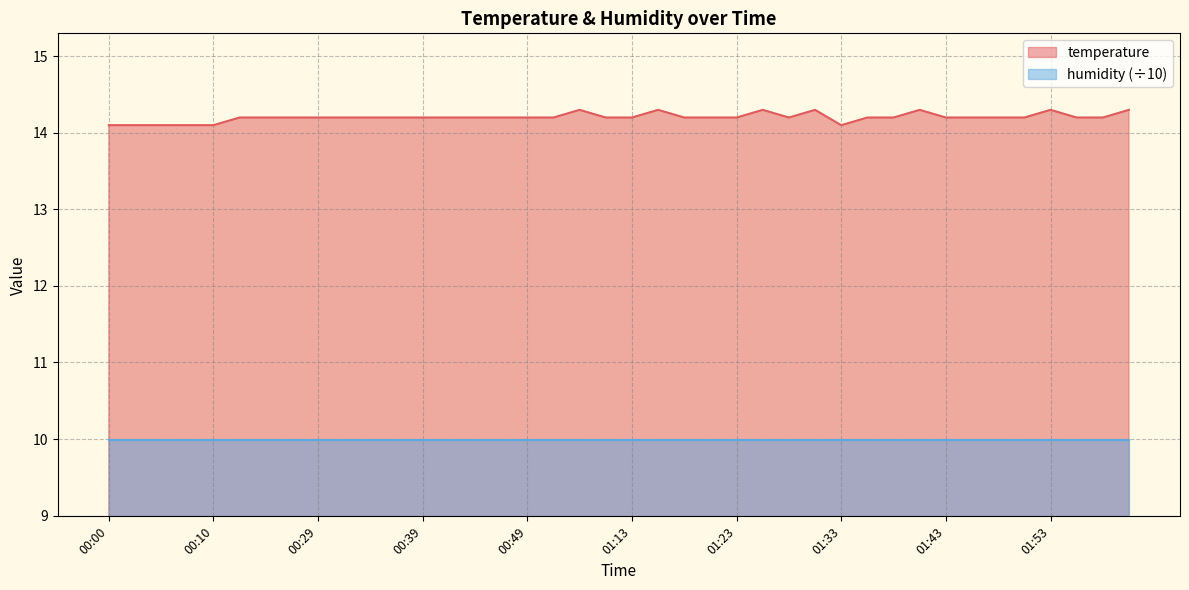

The value at 00:29 is 14.2. True or false?

True